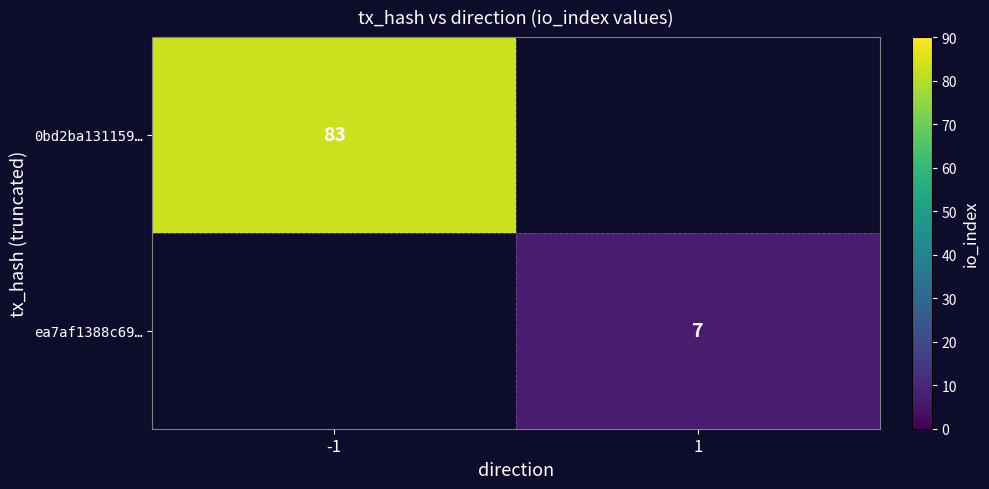

Is it true that 0bd2ba131159… equals 83 at -1?

True